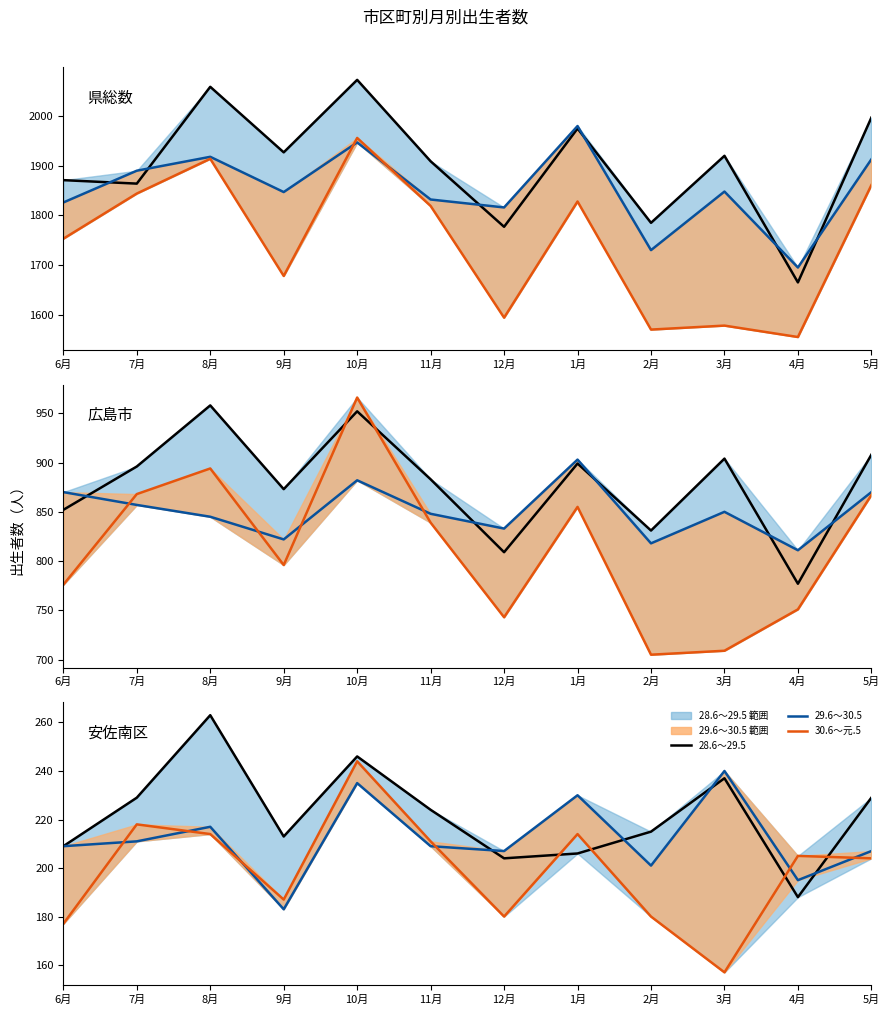

True or false: 28.6～29.5 and 30.6～元.5 cross at least once.

True